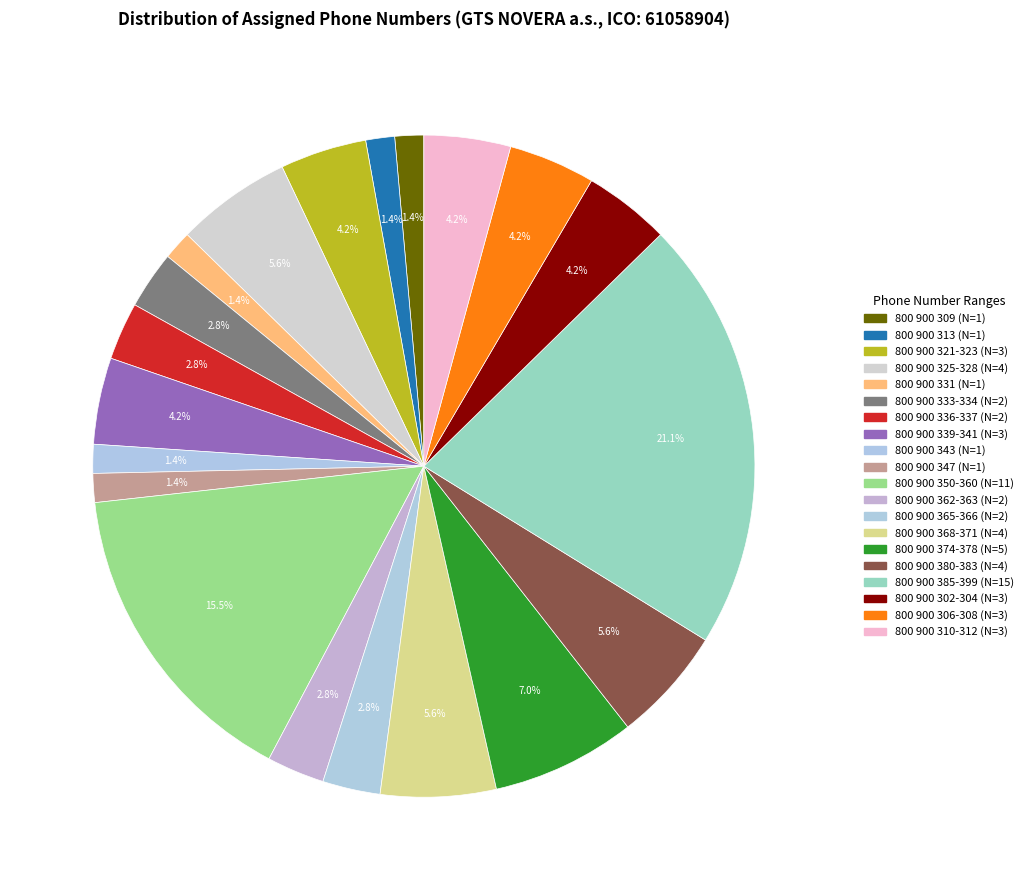

What is the total percentage of 800 900 368-371 and 800 900 306-308?

9.9%